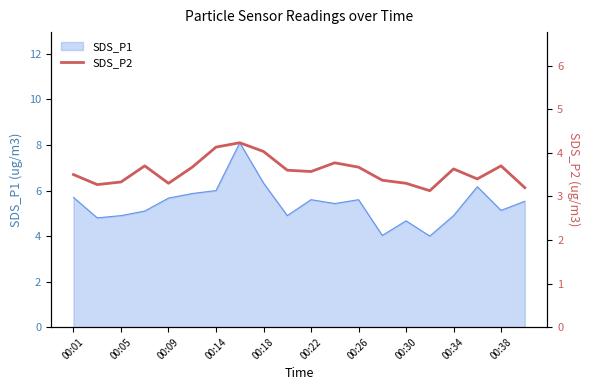

What is the lowest value of the SDS_P1 series?

4.0